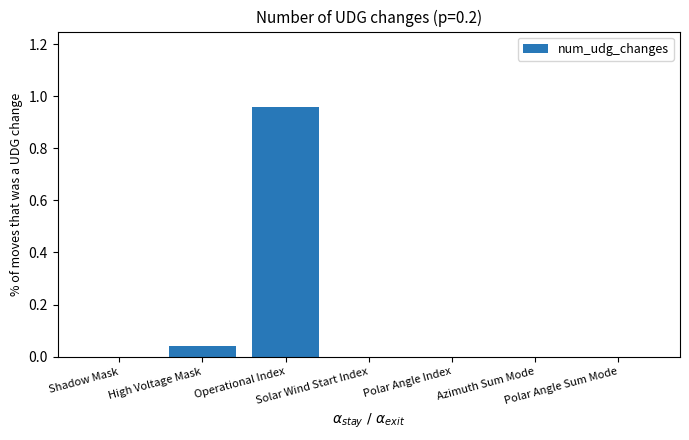

What is the sum of the values at Solar Wind Start Index and Operational Index?

1.0